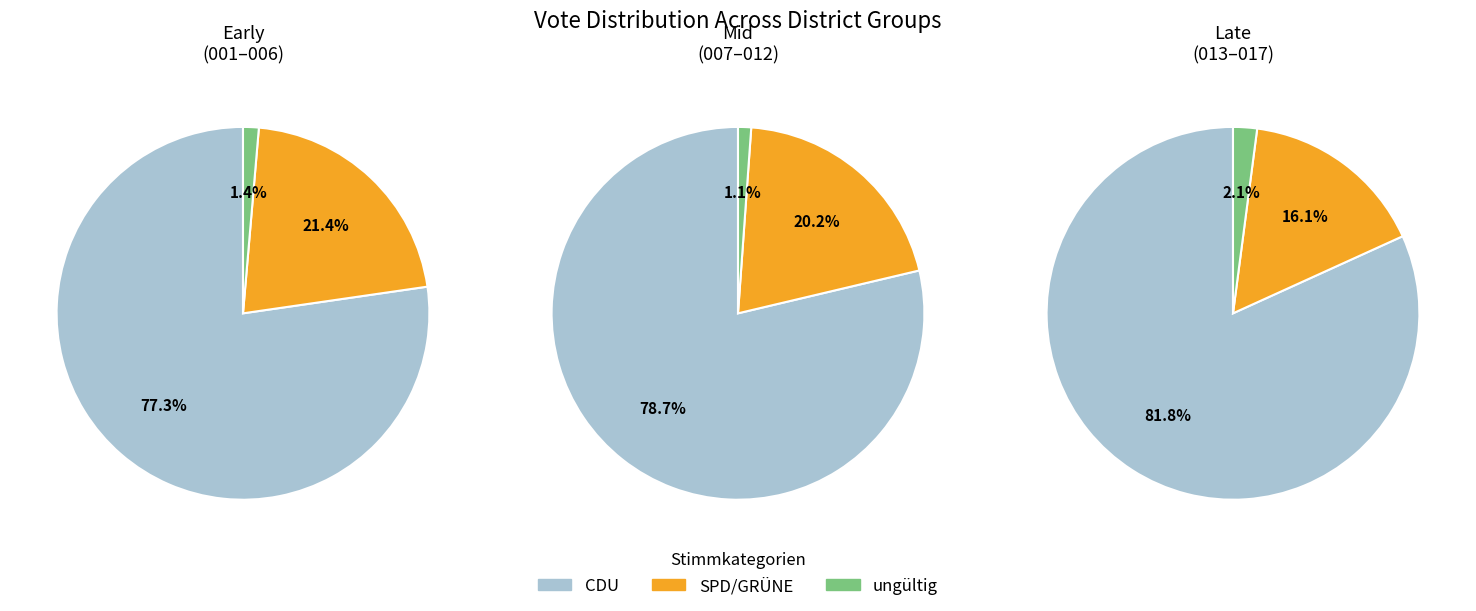

True or false: Wahlbezirk 013 accounts for 7% of the total.

True